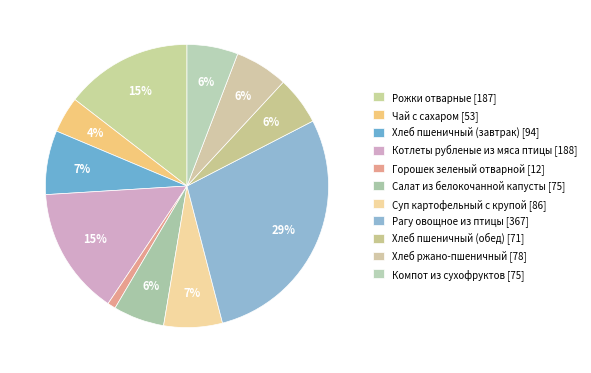

Rank the categories by value from highest to lowest.

Рагу овощное из птицы, Котлеты рубленые из мяса птицы, Рожки отварные, Хлеб пшеничный (завтрак), Суп картофельный с крупой, Хлеб ржано-пшеничный, Салат из белокочанной капусты, Компот из сухофруктов, Хлеб пшеничный (обед), Чай с сахаром, Горошек зеленый отварной